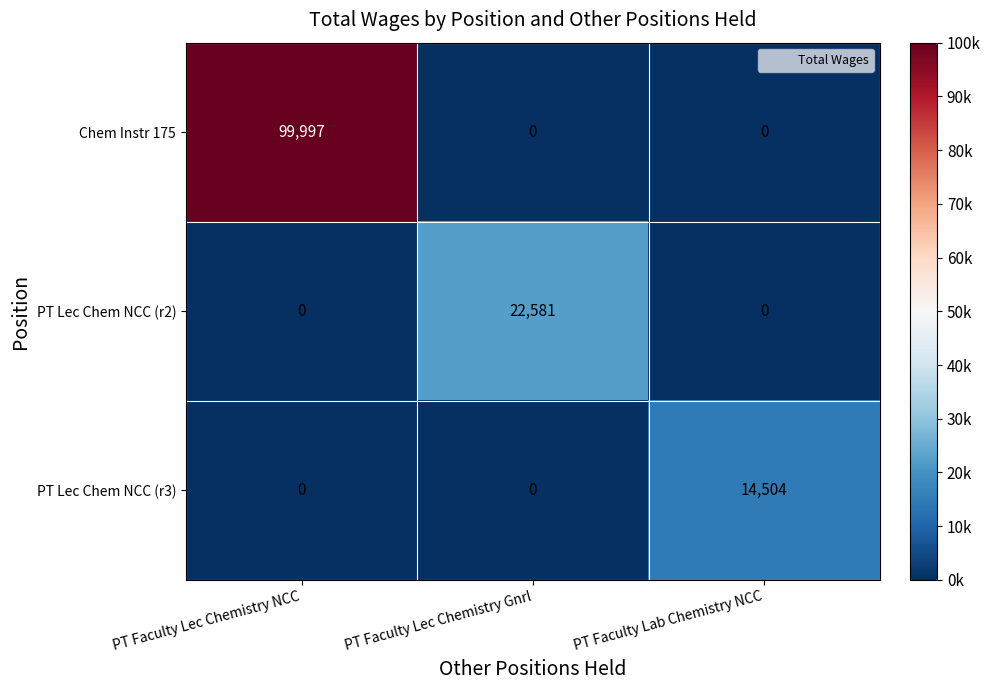

What is the maximum value shown in the chart?

99997